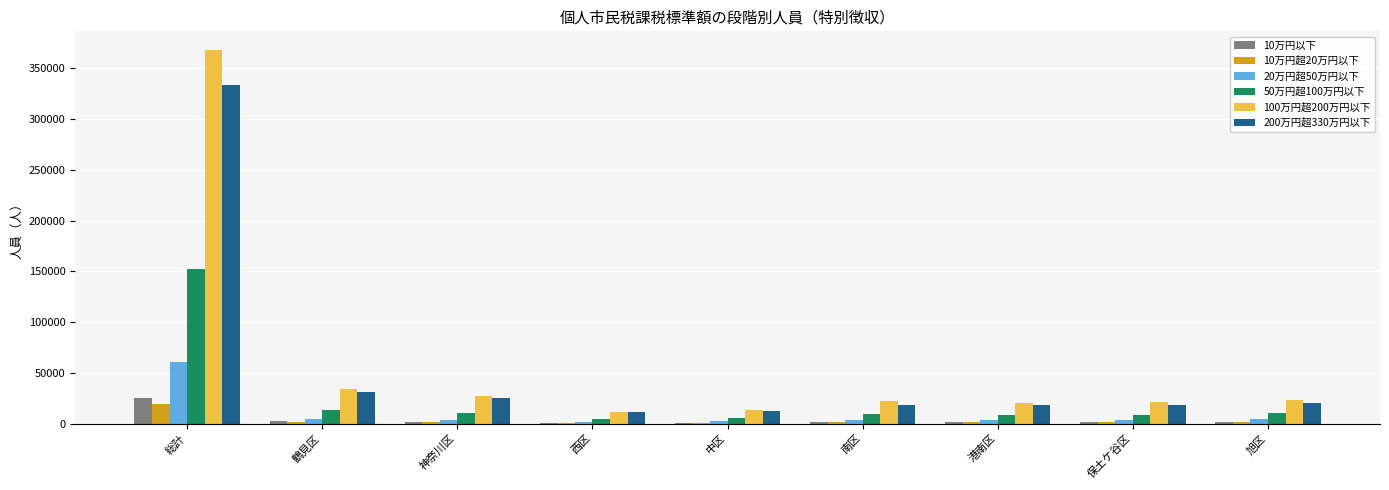

Where is 50万円超100万円以下 nearest to the value 77996?

鶴見区